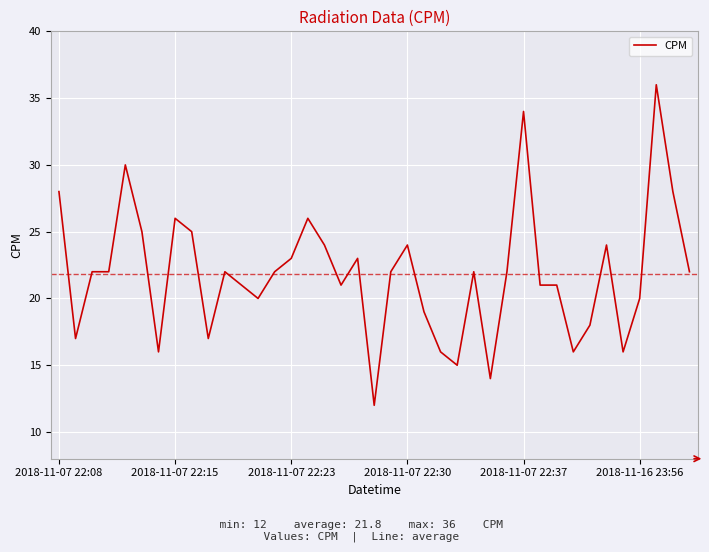

What is the greatest value displayed?

36